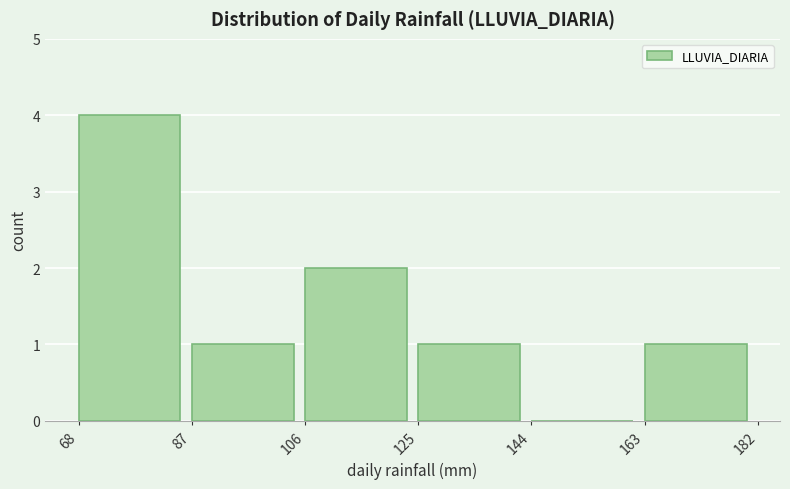

What is the height of the bar covering 68 to 87 on the x-axis? The values are not printed on the chart, so give them approximately, as read against the axis.

4